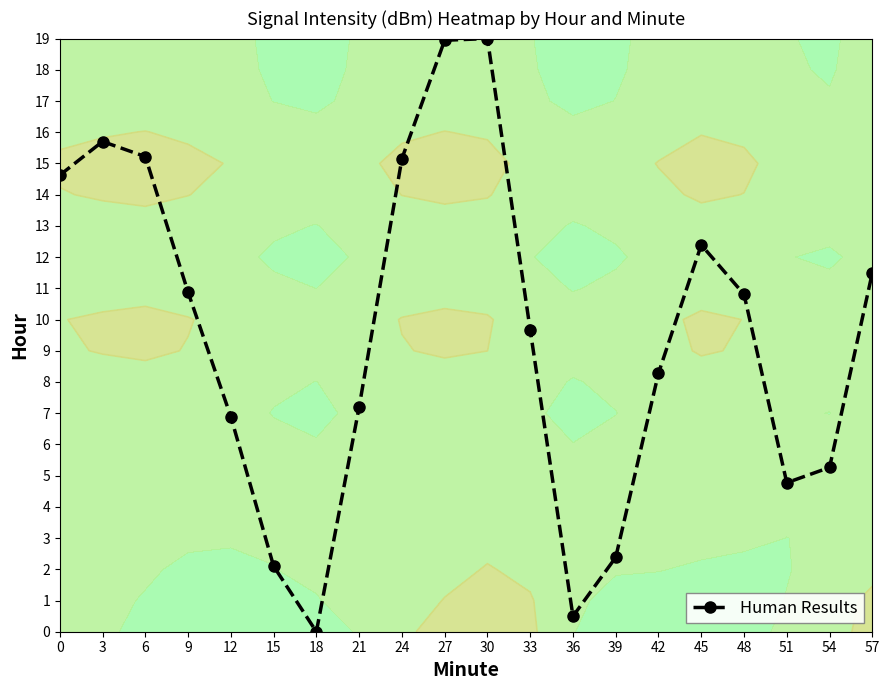

How many positive values are there?

19